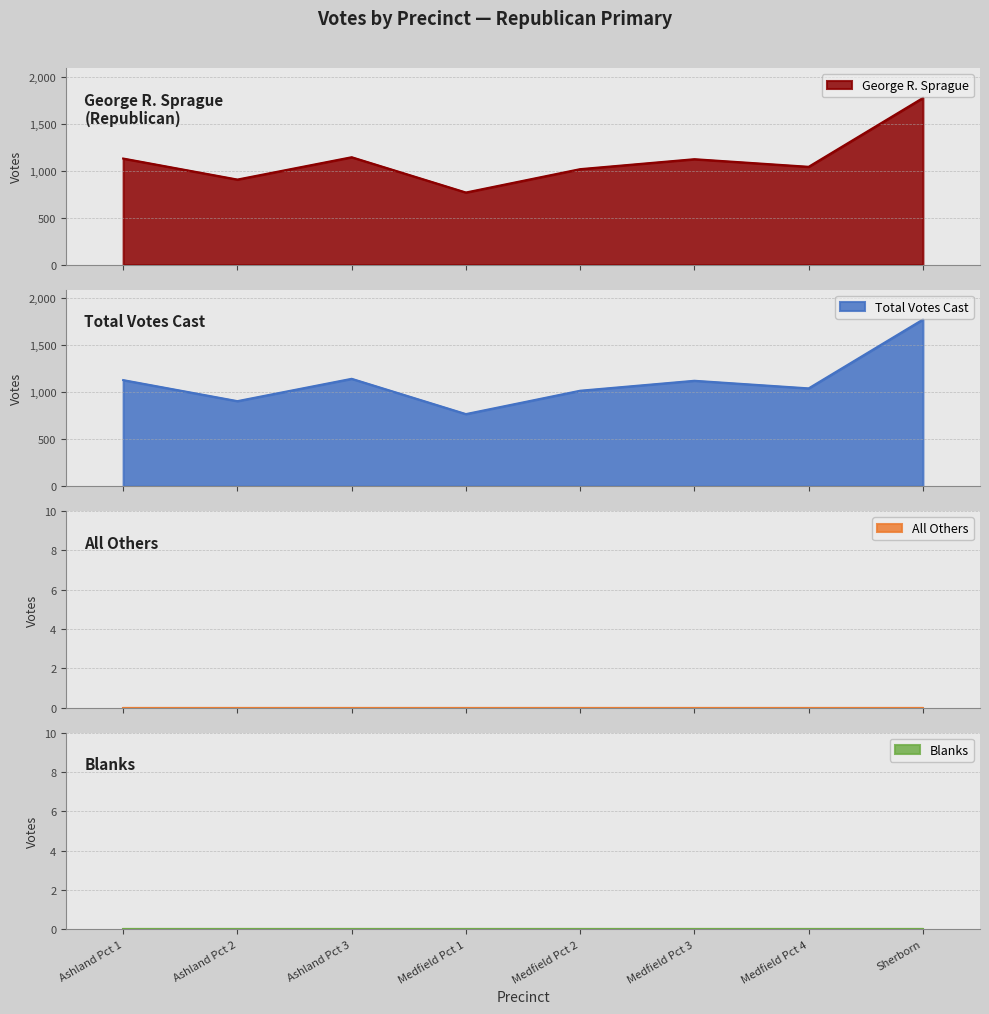

True or false: Total Votes Cast has a value of 906 at Ashland Pct 2.

True